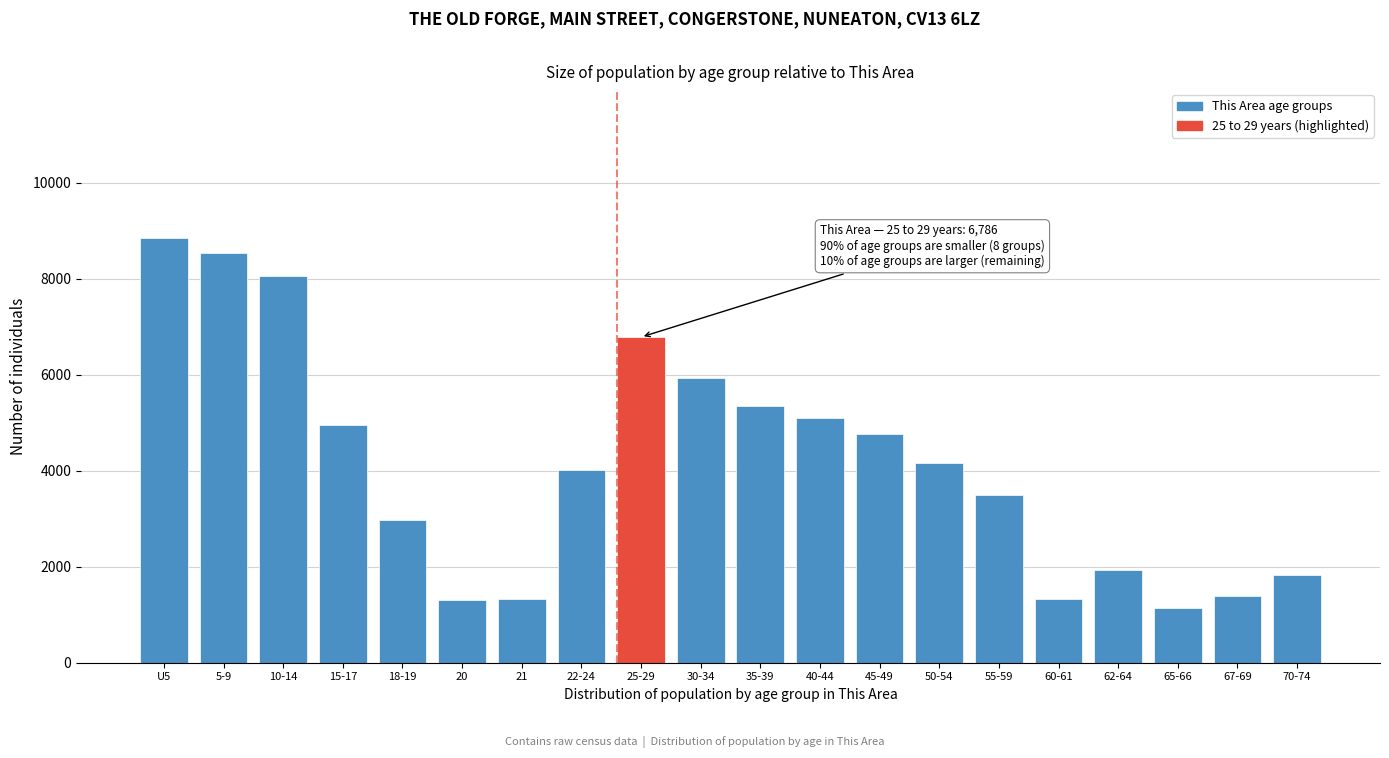

What is the smallest value displayed?

1139